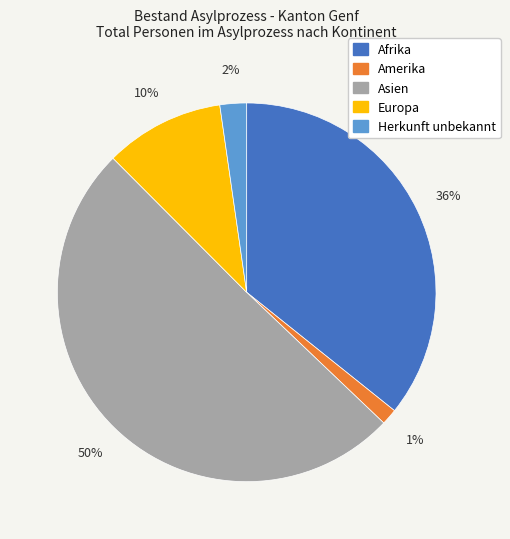

Is the sum of Asien and Herkunft unbekannt greater than half?

Yes